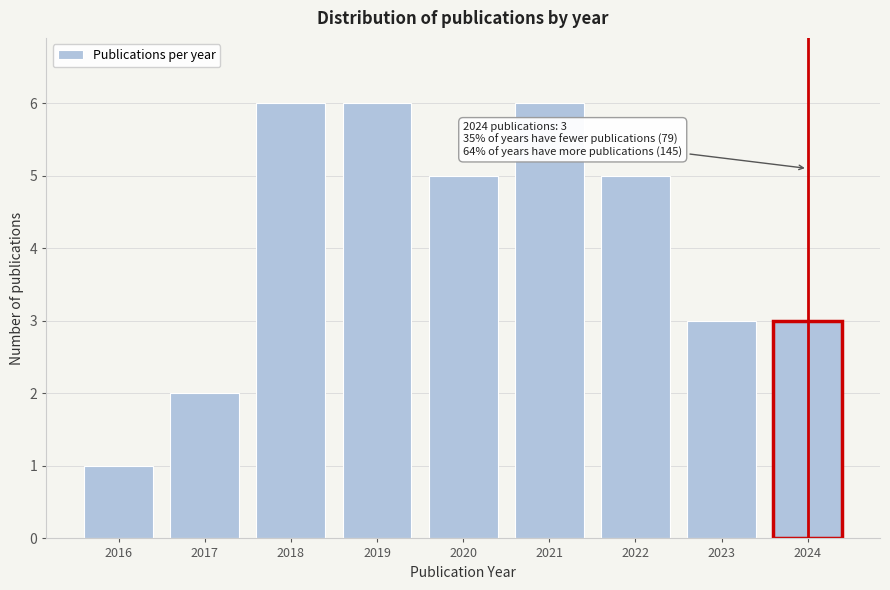

Reading right to left, extract all data points from this chart.

2024=3	2023=3	2022=5	2021=6	2020=5	2019=6	2018=6	2017=2	2016=1